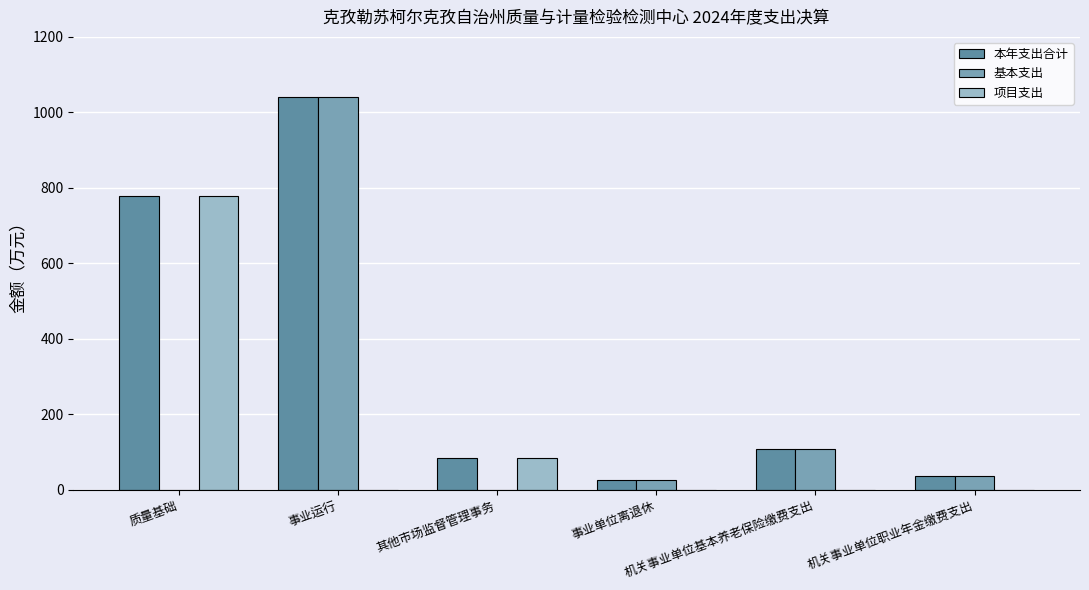

Which has a higher value, 事业单位离退休 or 质量基础?

质量基础